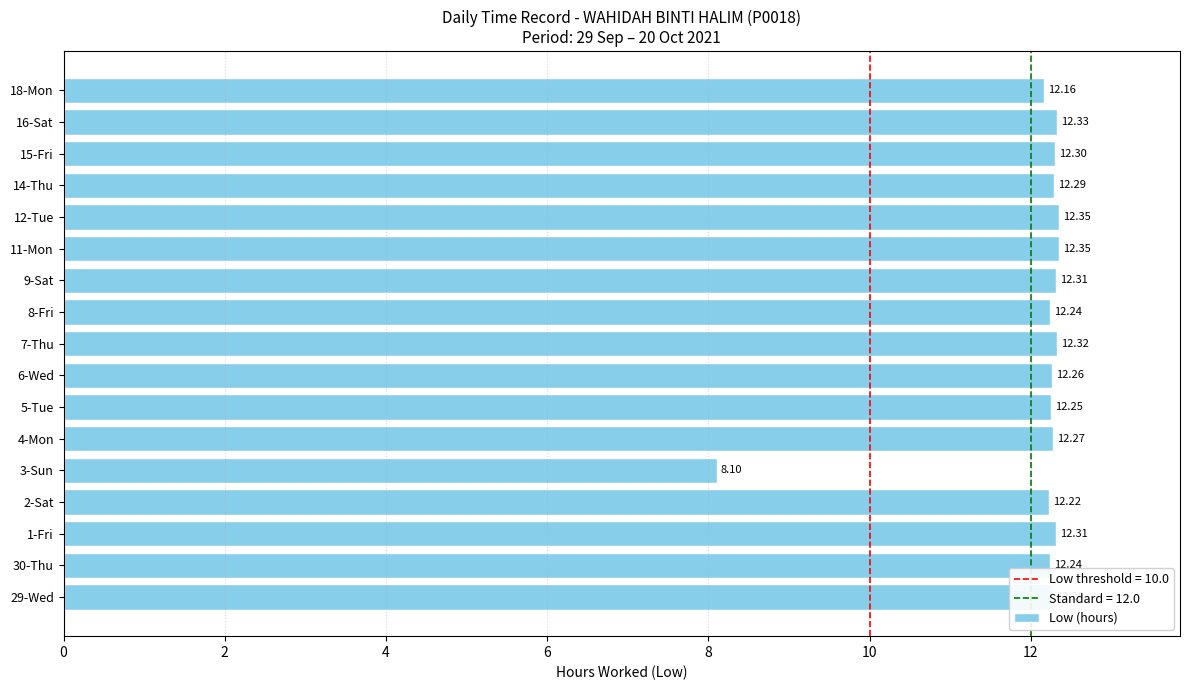

Are the bars horizontal?

Yes